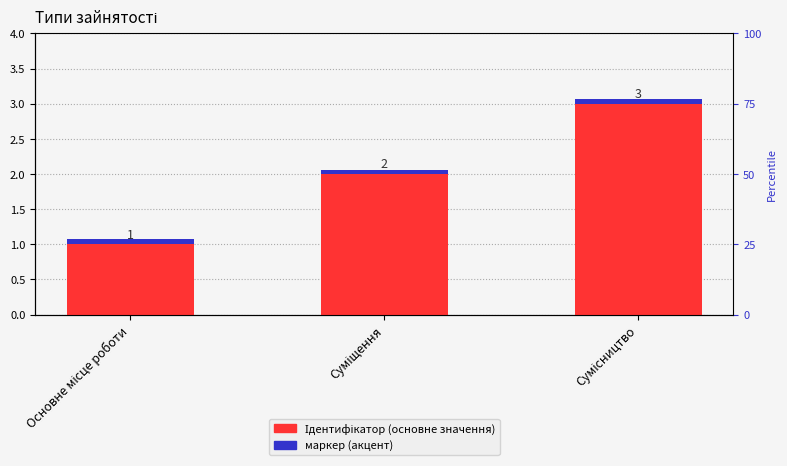

Count the number of categories in the chart.

3